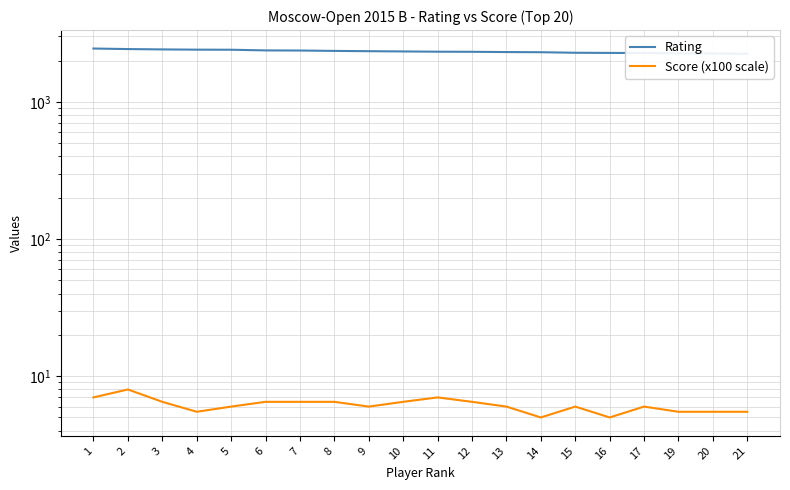

What is the total value across all series at 1?

2458.0